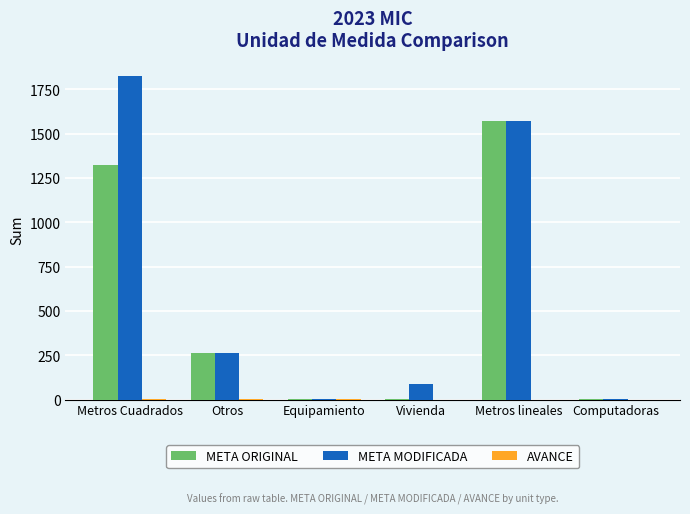

The value of META MODIFICADA at Metros lineales is 2319.3. True or false?

False